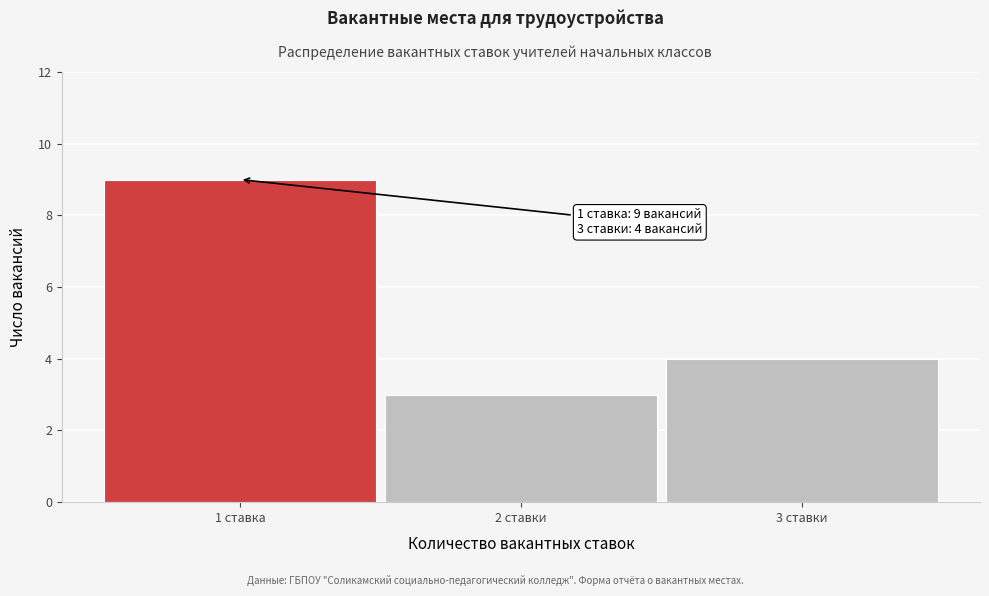

Reading left to right, what are all the values shown in this chart?

9	3	4